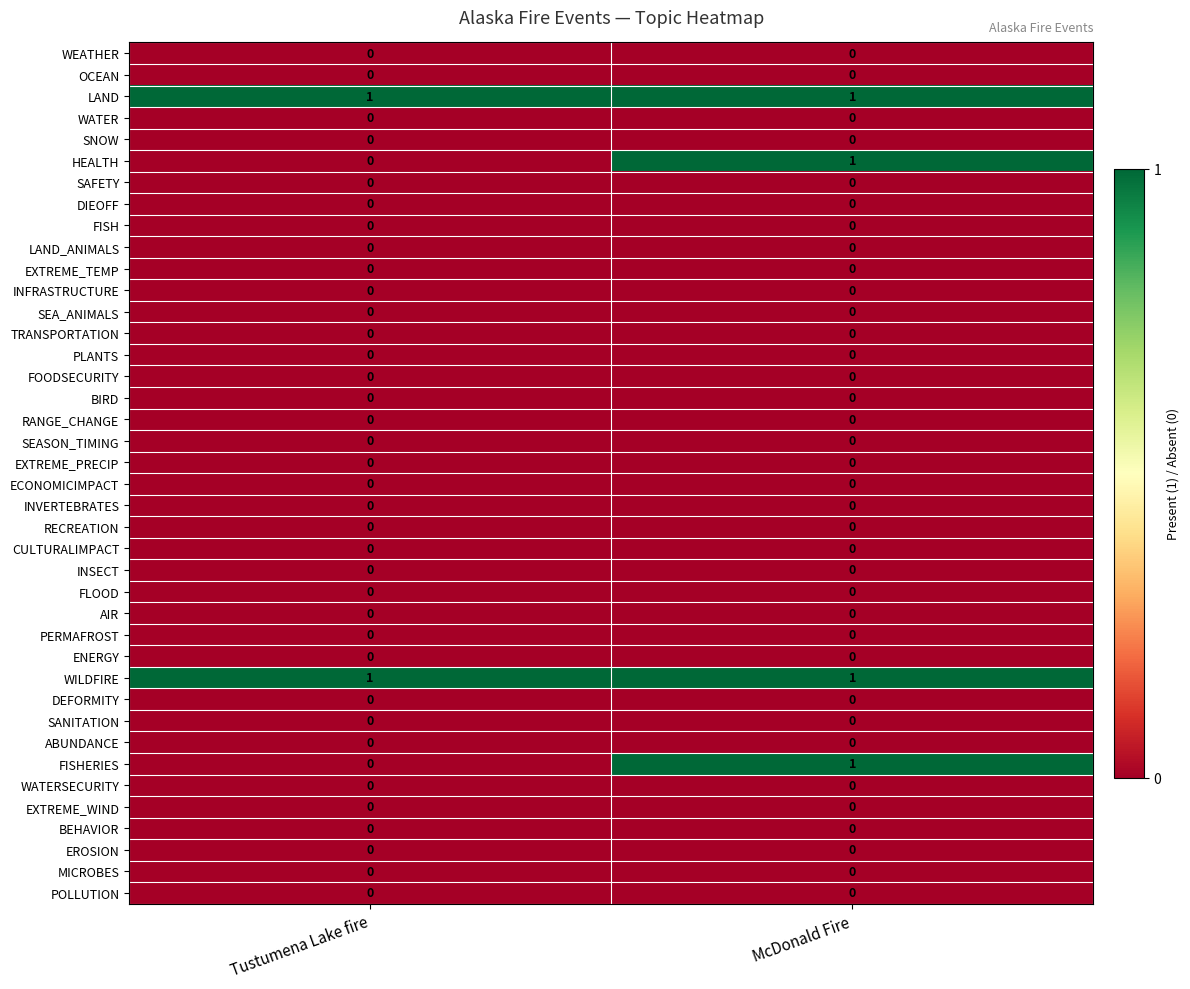

The TRANSPORTATION series shows 0 at Tustumena Lake fire. True or false?

True